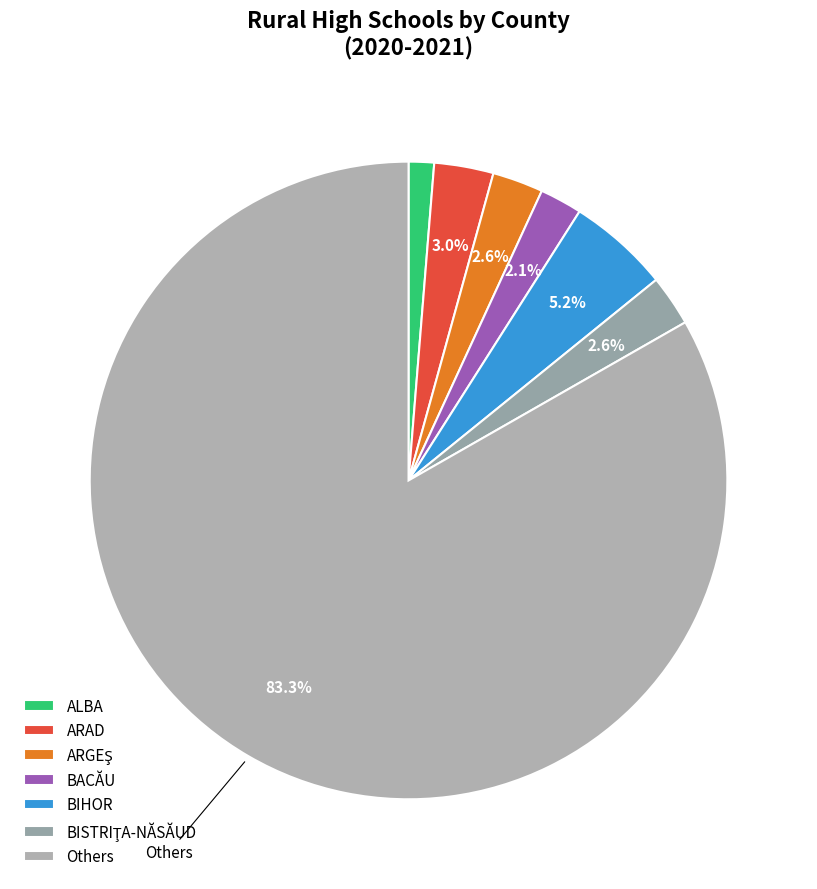

Count the number of slices in the pie.

7